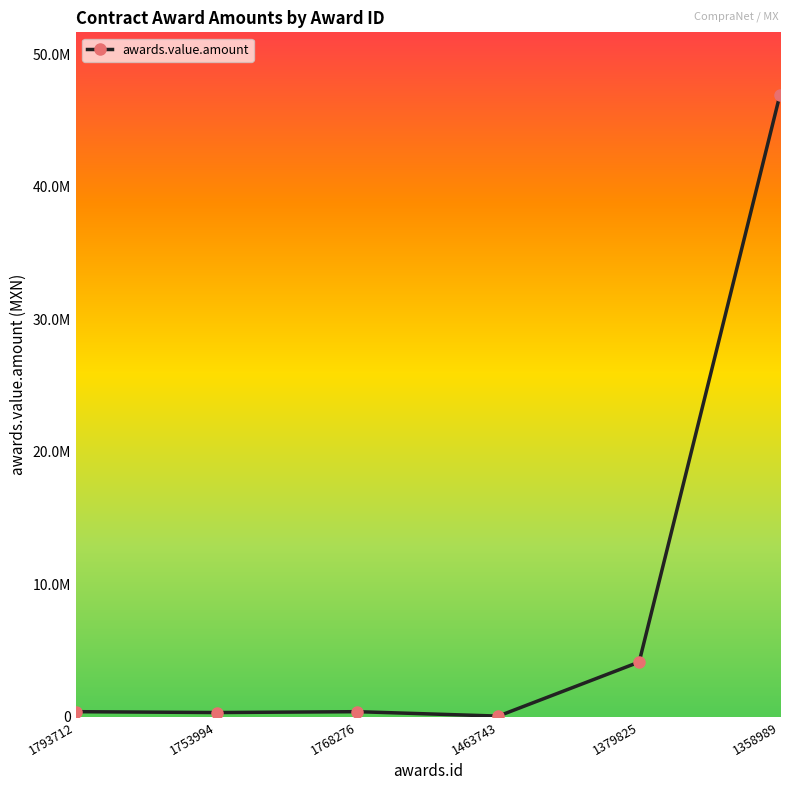

Is this an area chart (filled region under the line)?

No